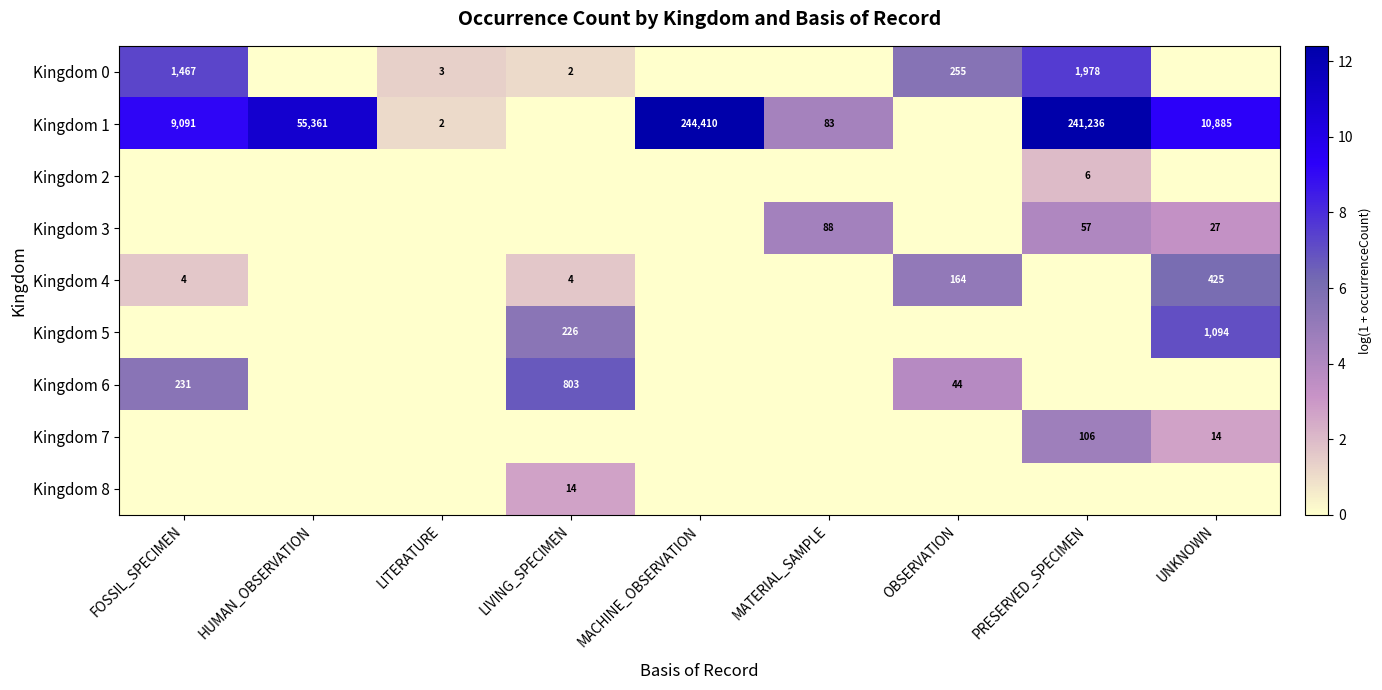

The value of Kingdom 6 at LIVING_SPECIMEN is 803. True or false?

True